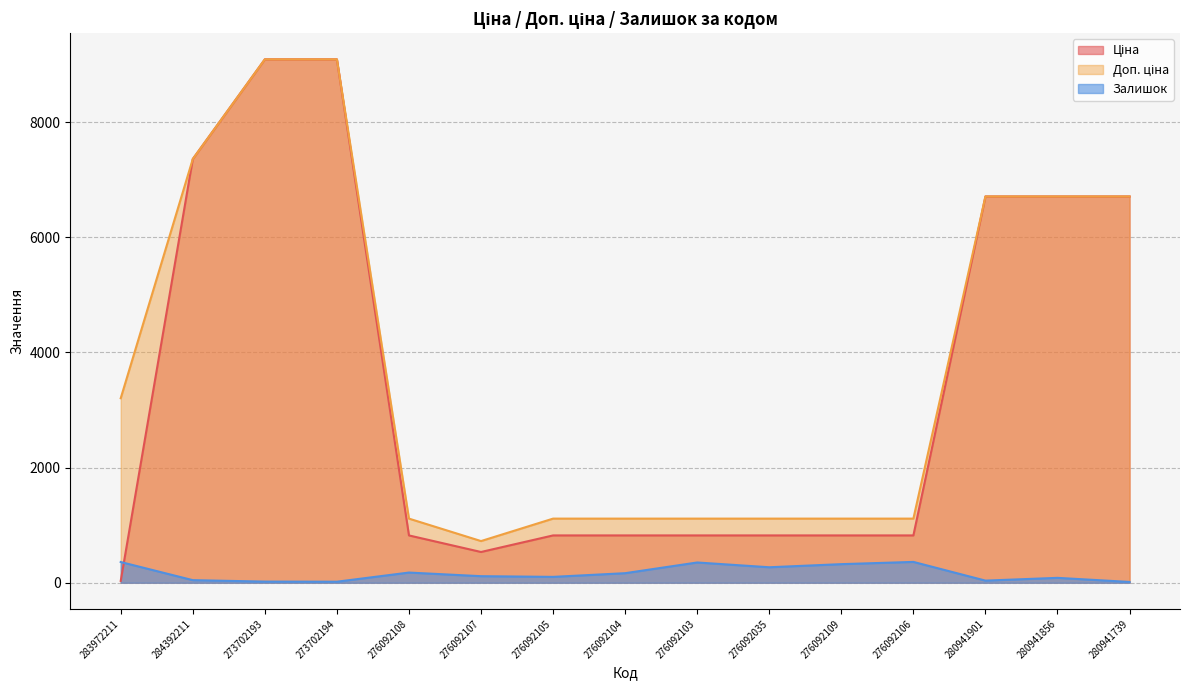

Which series changed the most between 276092035 and 280941901?

Ціна